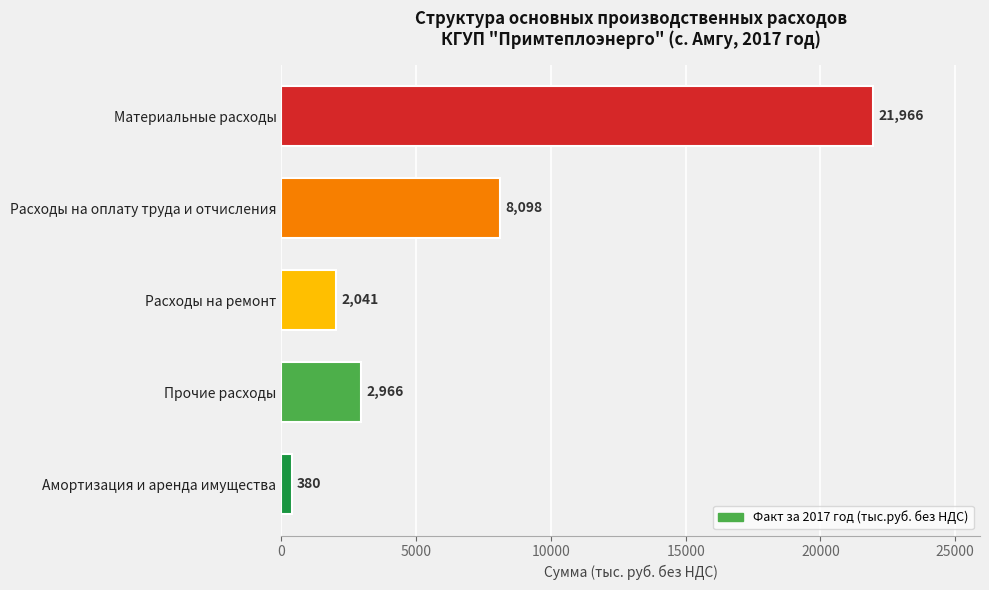

Count the number of values greater than 2966.

3